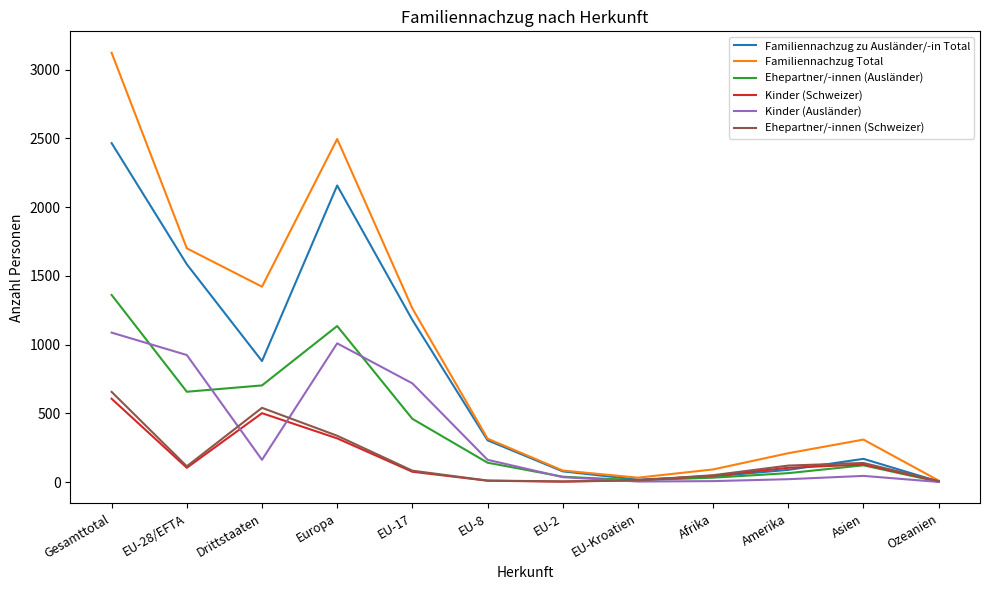

How many values in the Familiennachzug zu Ausländer/-in Total series are below 305?

6